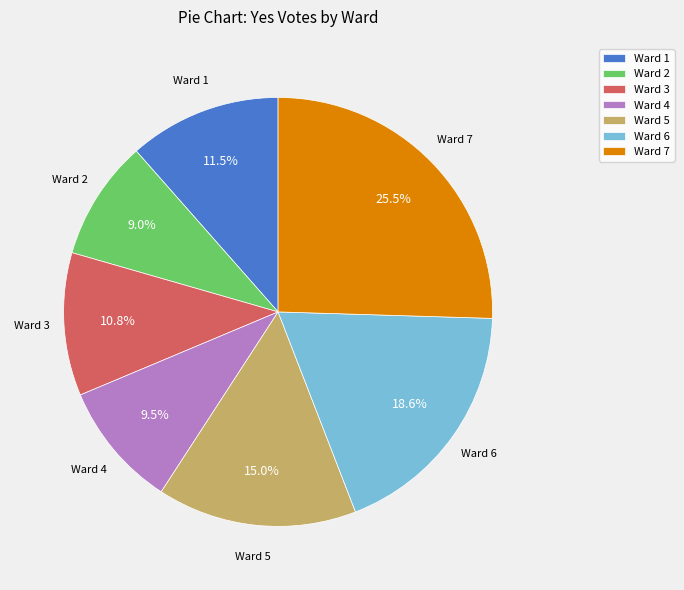

Does any single category account for the majority?

No